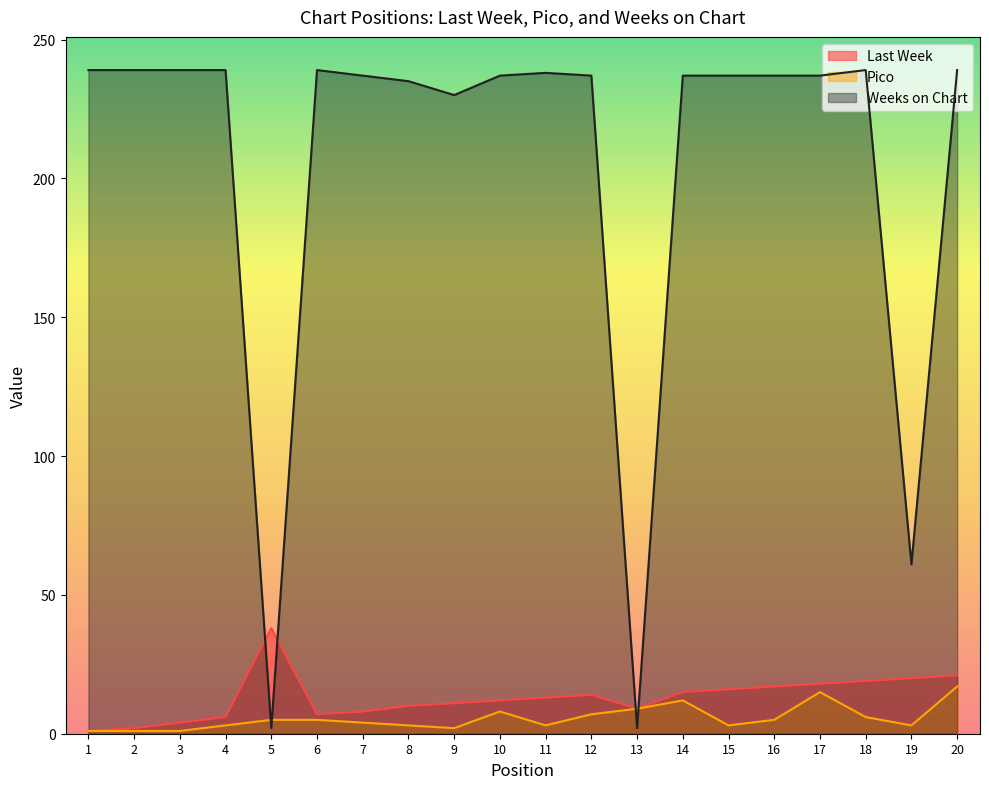

What is the value of the Last Week point at the 2nd from the left?

2